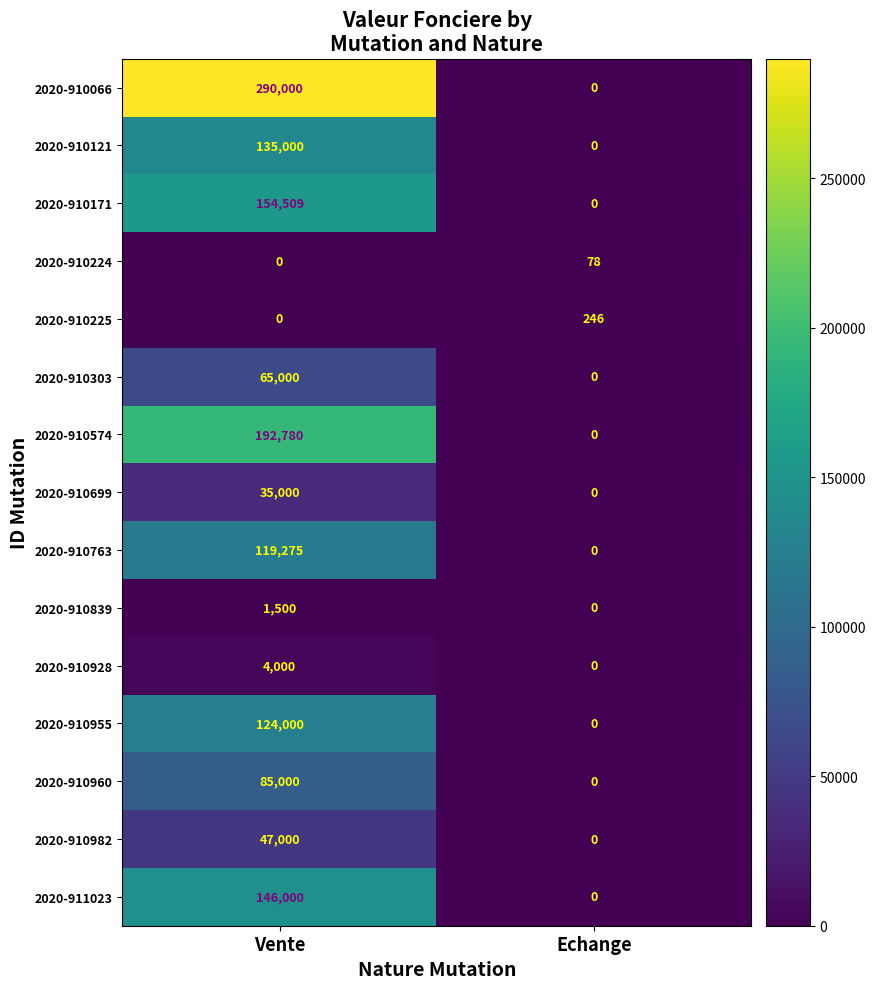

Count the number of categories in the chart.

2